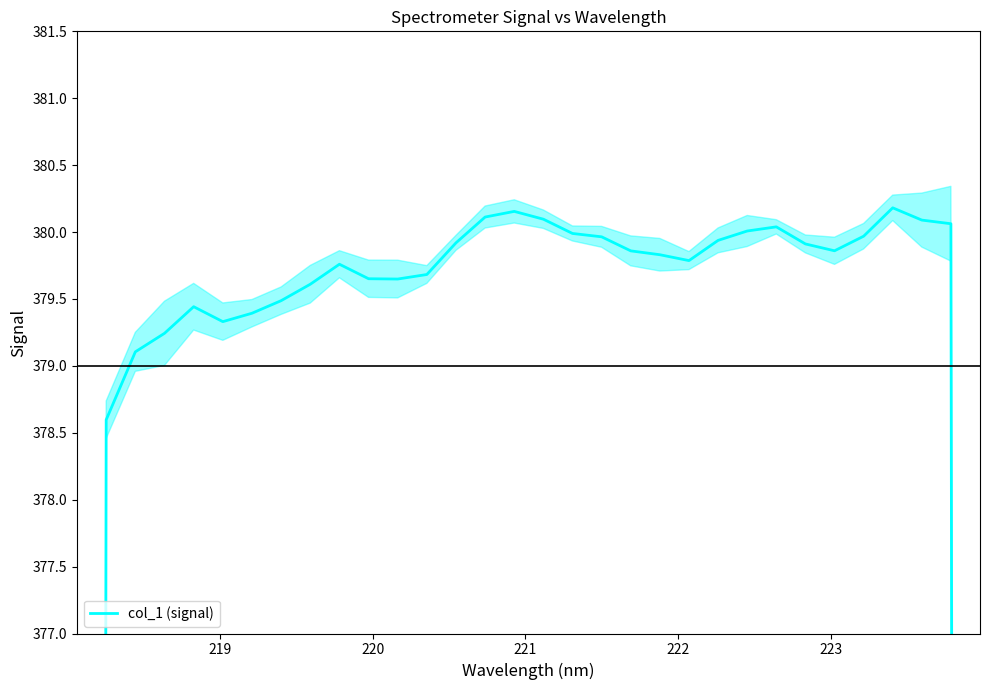

Reading left to right, transcribe all the data shown in this chart.

252.3	378.6	379.1	379.2	379.4	379.3	379.4	379.5	379.6	379.8	379.7	379.6	379.7	379.9	380.1	380.2	380.1	380.0	380.0	379.9	379.8	379.8	379.9	380.0	380.0	379.9	379.9	380.0	380.2	380.1	380.1	253.3